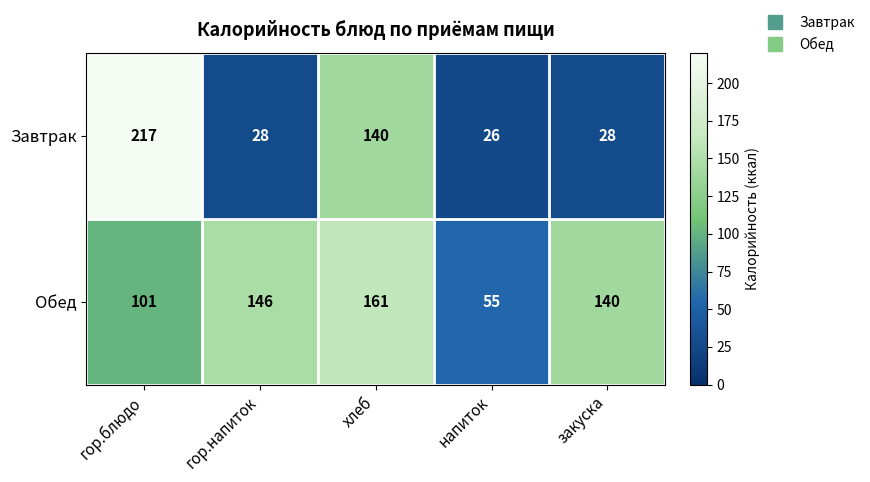

List the series in order of their peak value, highest first.

Завтрак, Обед